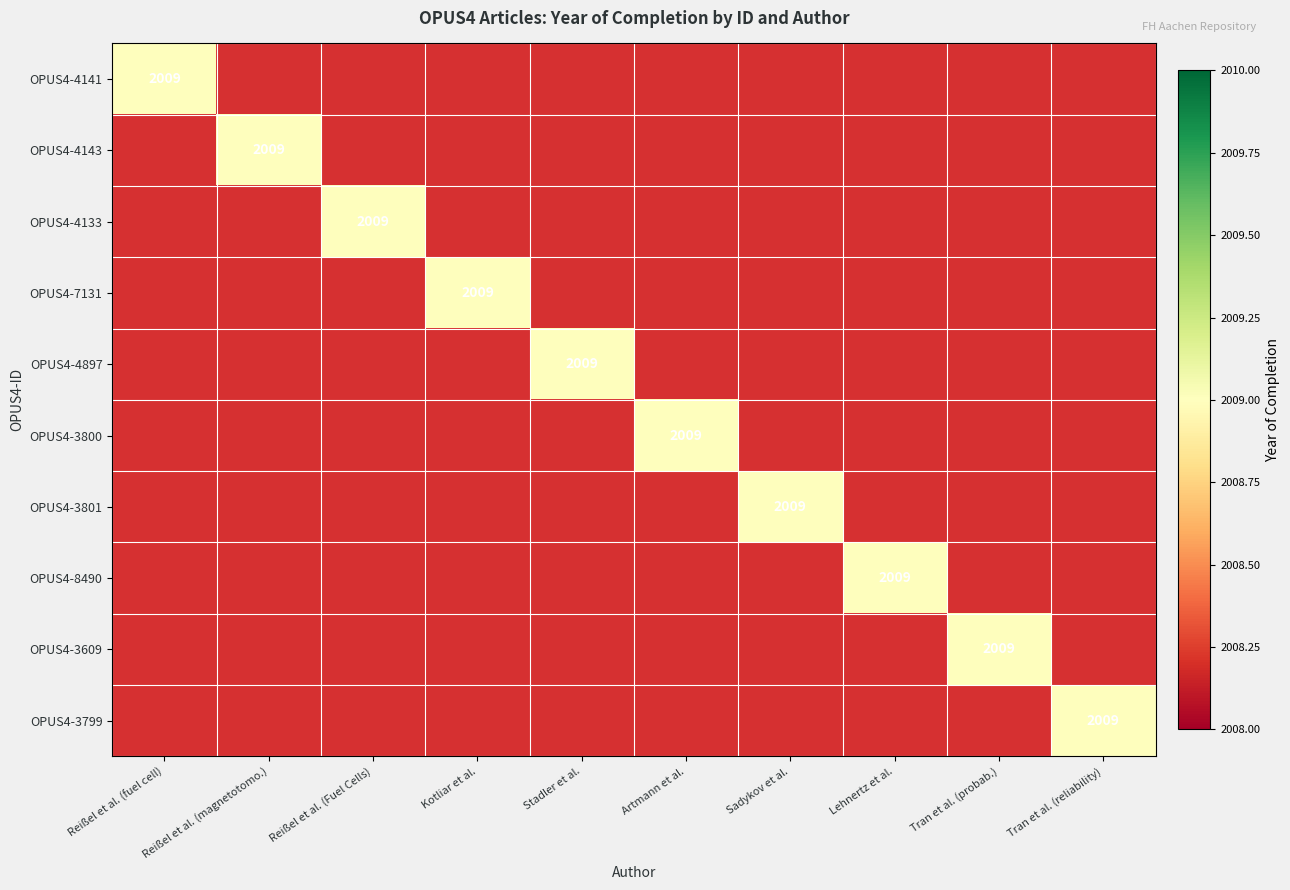

List the labels in order of OPUS4-4133 value, smallest first.

0, 1, 3, 4, 5, 6, 7, 8, 9, 2